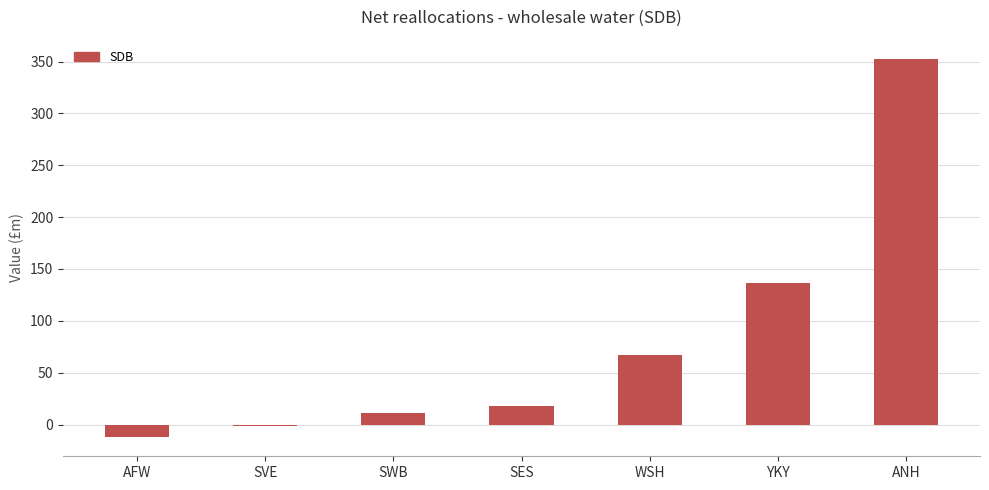

Rank the categories by value from lowest to highest.

AFW, SVE, SWB, SES, WSH, YKY, ANH